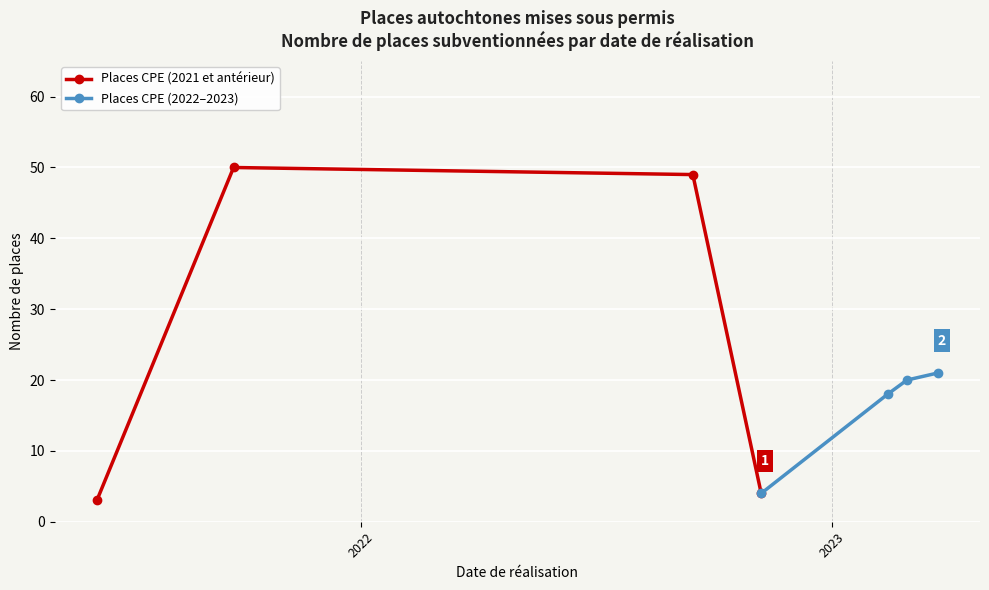

What is the value of the Places CPE (2022–2023) point at the 2nd from the left?

18